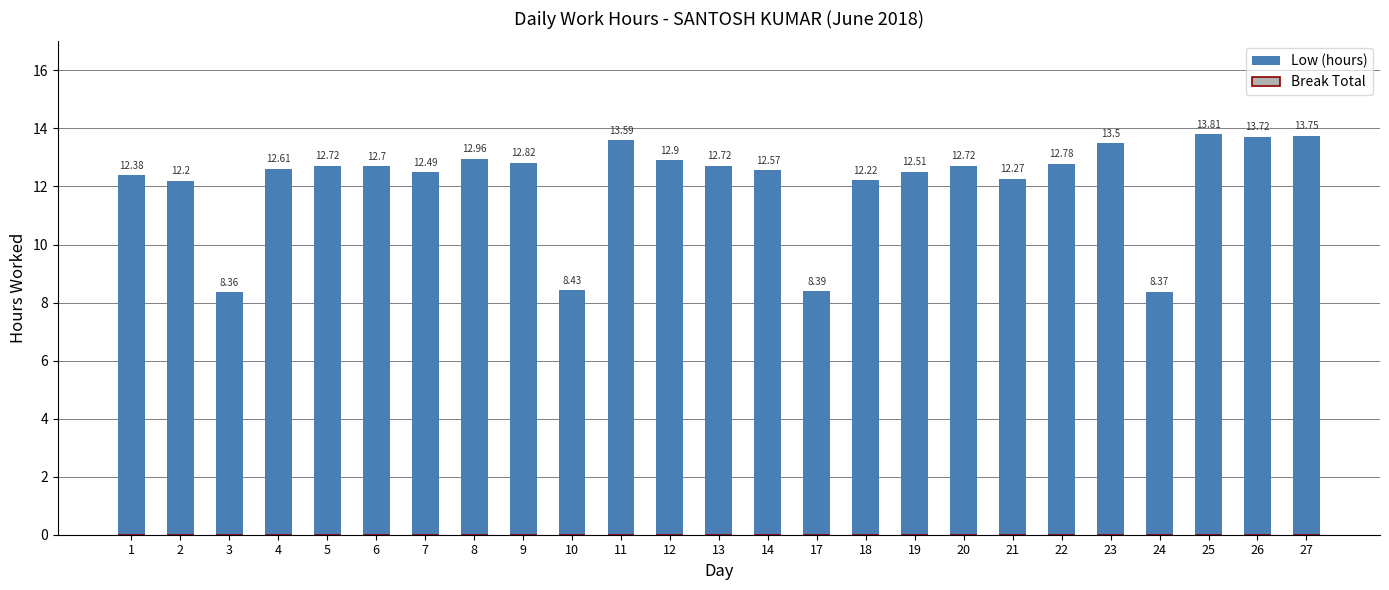

What is the difference between the second highest and second lowest values?

5.4